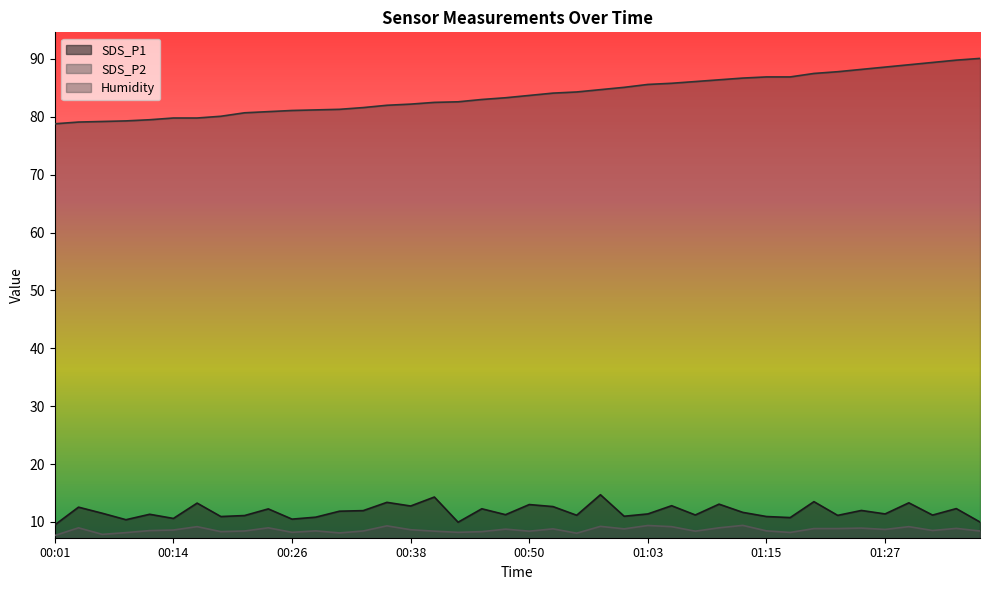

Reading left to right, list all the values displayed in this chart.

SDS_P1: 9.5	12.6	11.5	10.4	11.3	10.6	13.2	10.9	11.1	12.2	10.5	10.8	11.8	11.9	13.4	12.8	14.3	9.9	12.3	11.2	13.0	12.7	11.2	14.7	11.0	11.4	12.8	11.2	13.1	11.7	10.9	10.8	13.5	11.1	12.0	11.4	13.3	11.2	12.3	10.0
SDS_P2: 7.7	9.0	7.8	8.2	8.5	8.6	9.2	8.3	8.4	9.0	8.2	8.4	8.1	8.4	9.3	8.7	8.4	8.2	8.3	8.8	8.4	8.8	8.1	9.2	8.8	9.4	9.2	8.4	9.0	9.4	8.4	8.2	8.8	8.8	8.9	8.7	9.2	8.5	8.9	8.4
Humidity: 78.8	79.1	79.2	79.3	79.5	79.8	79.8	80.1	80.7	80.9	81.1	81.2	81.3	81.6	82.0	82.2	82.5	82.6	83.0	83.3	83.7	84.1	84.3	84.7	85.1	85.6	85.8	86.1	86.4	86.7	86.9	86.9	87.5	87.8	88.2	88.6	89.0	89.4	89.8	90.1